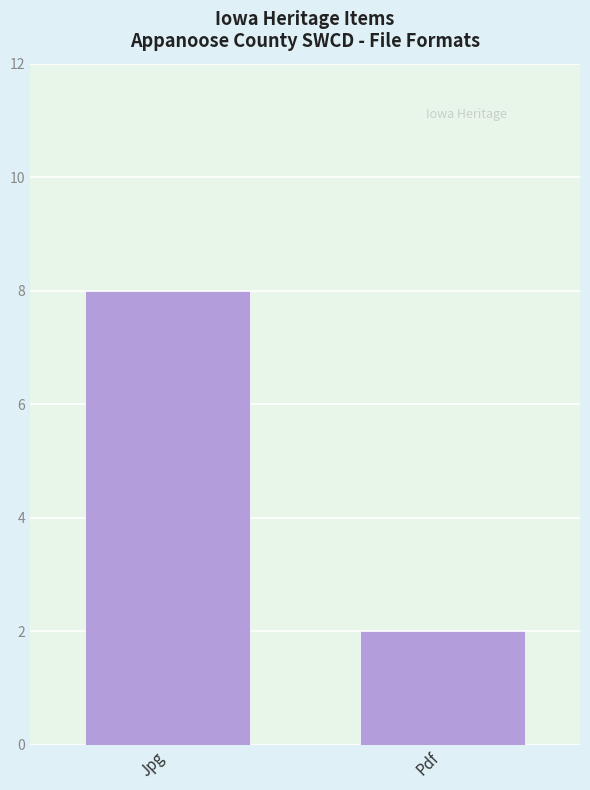

Rank the categories by value from lowest to highest.

Pdf, Jpg